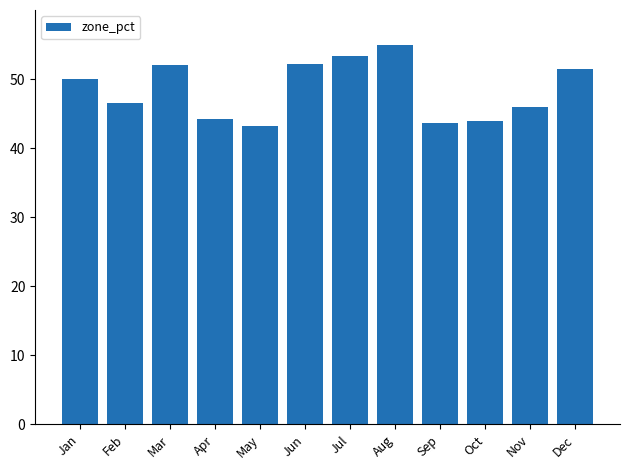

How many bars are there in total?

12